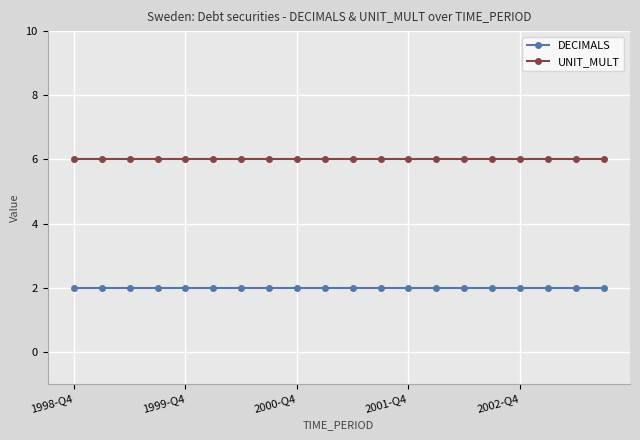

Which series has the largest total across all categories?

UNIT_MULT